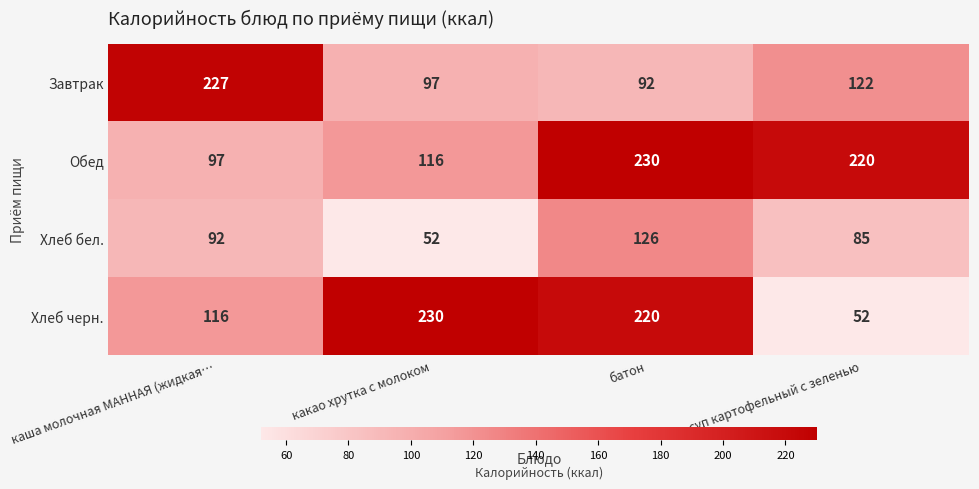

At which category is the sum across all series the highest?

батон